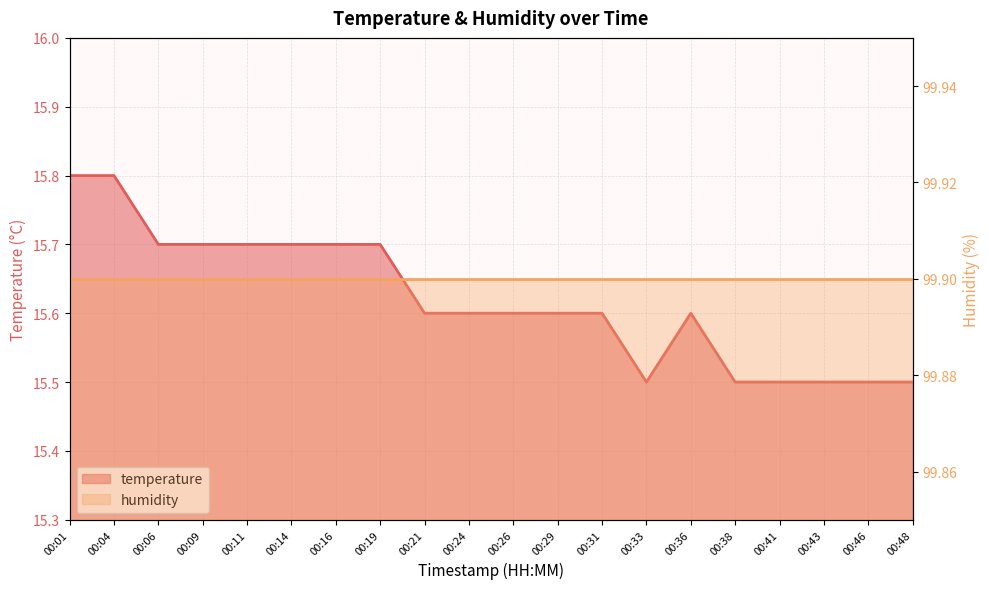

What is the value of the 2nd point from the left?

15.8